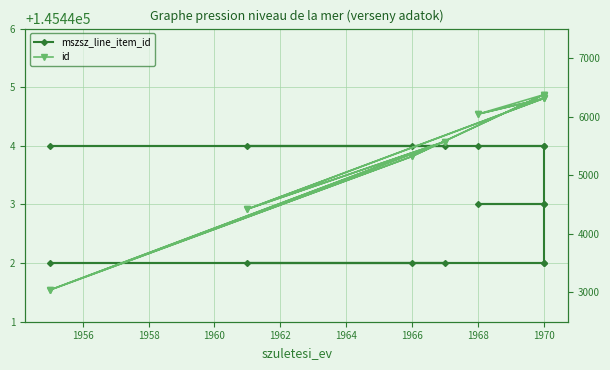

Which series changed the most between 1970 and 1966?

id